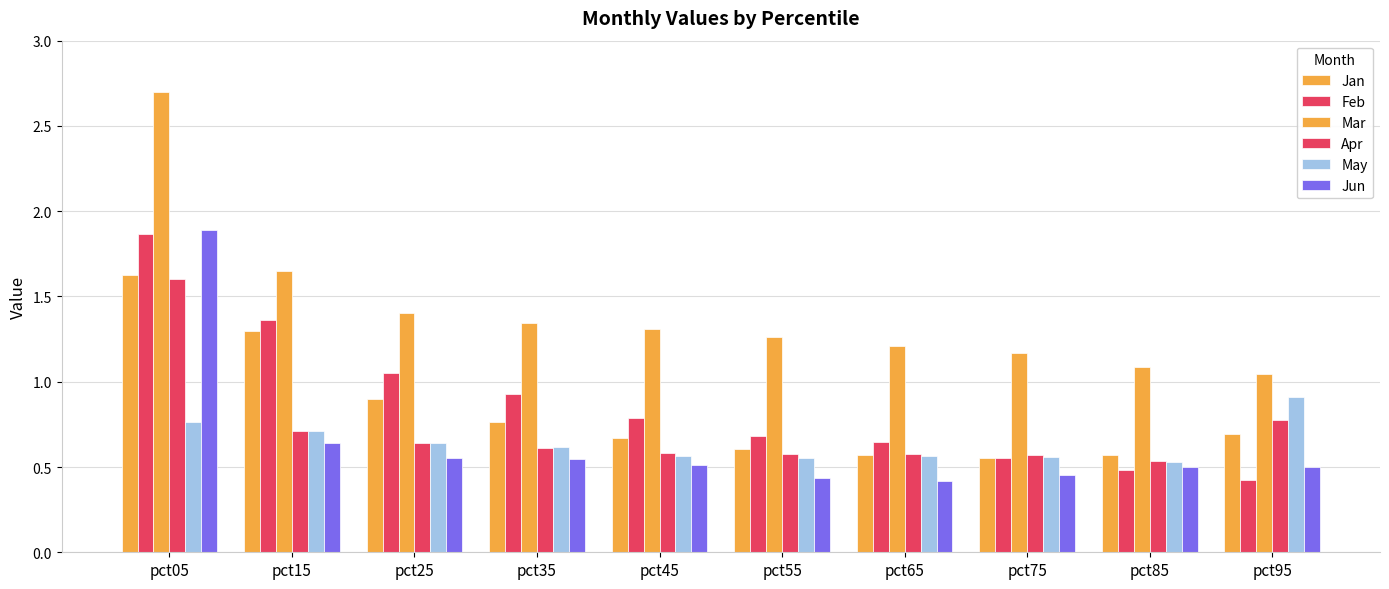

True or false: Jan has a value of 0.9 at pct25.

True